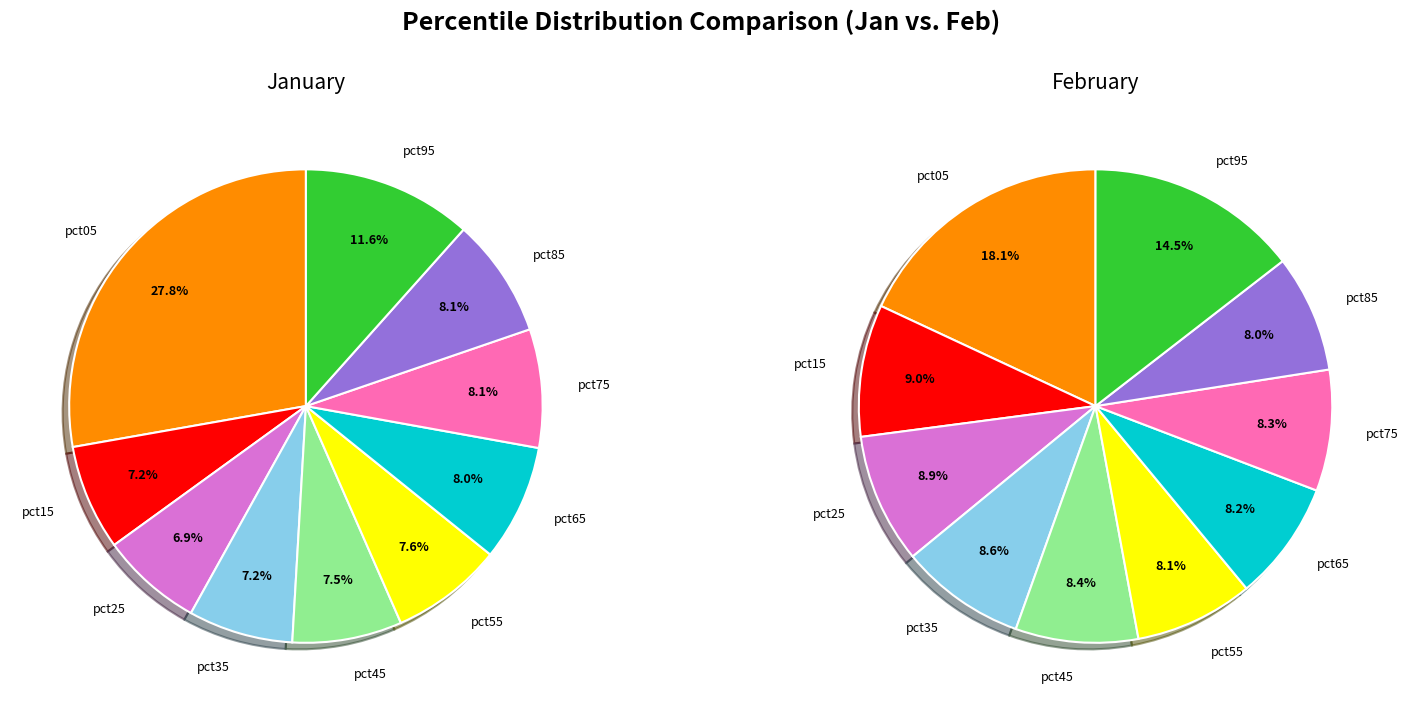

What is the smallest slice in the pie chart?

pct25